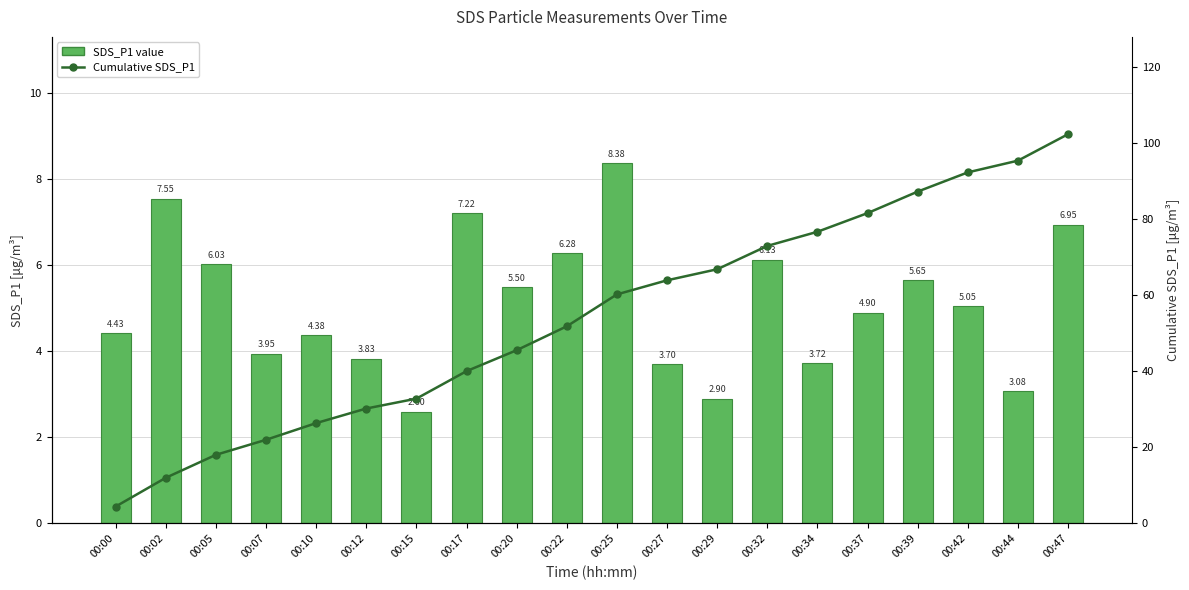

The value of Cumulative SDS_P1 at 00:22 is 35.7. True or false?

False